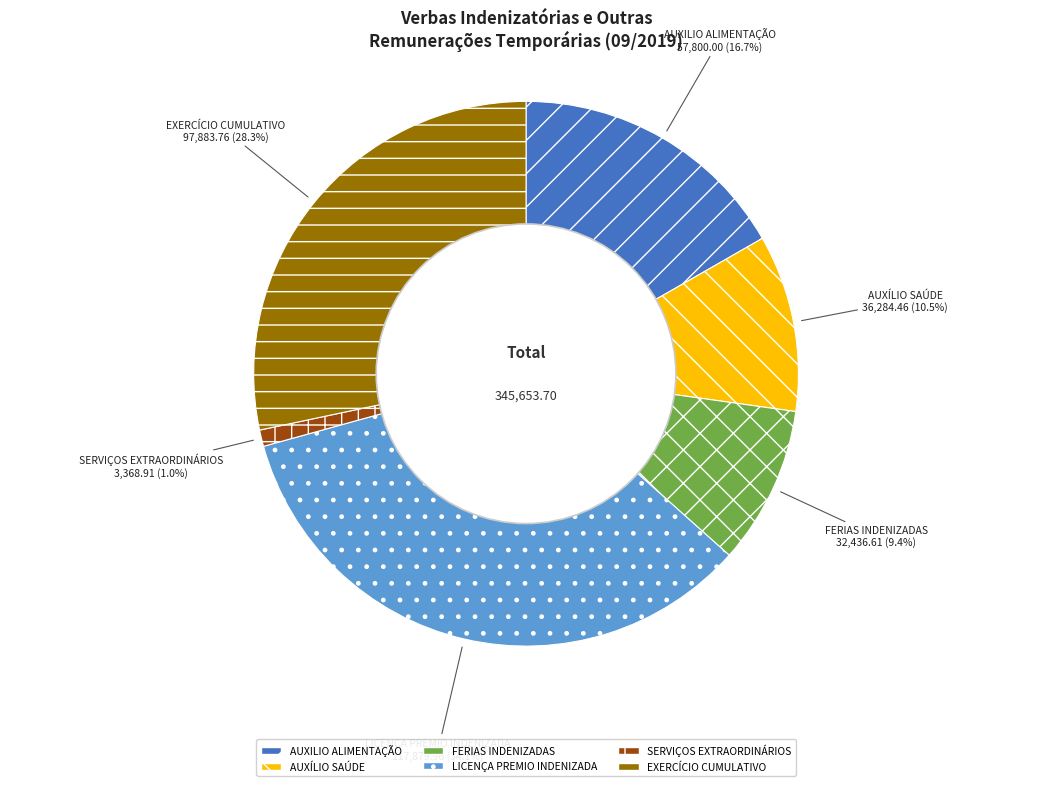

What portion of the pie excludes EXERCÍCIO CUMULATIVO?

71.7%